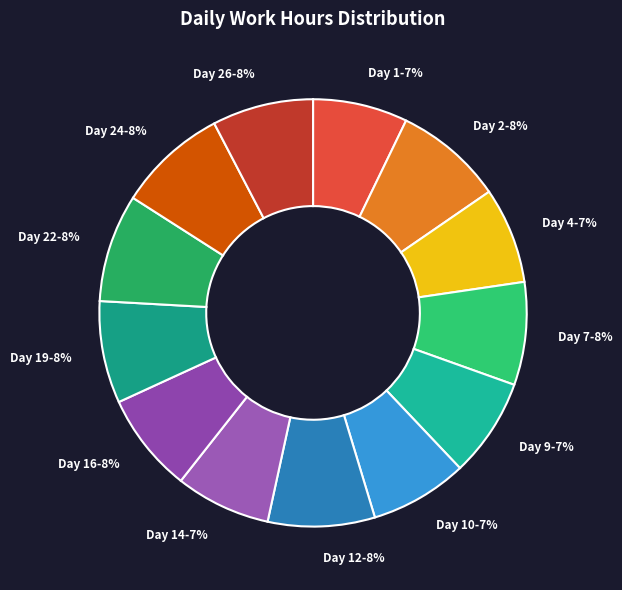

True or false: Day 12 accounts for 15% of the total.

False